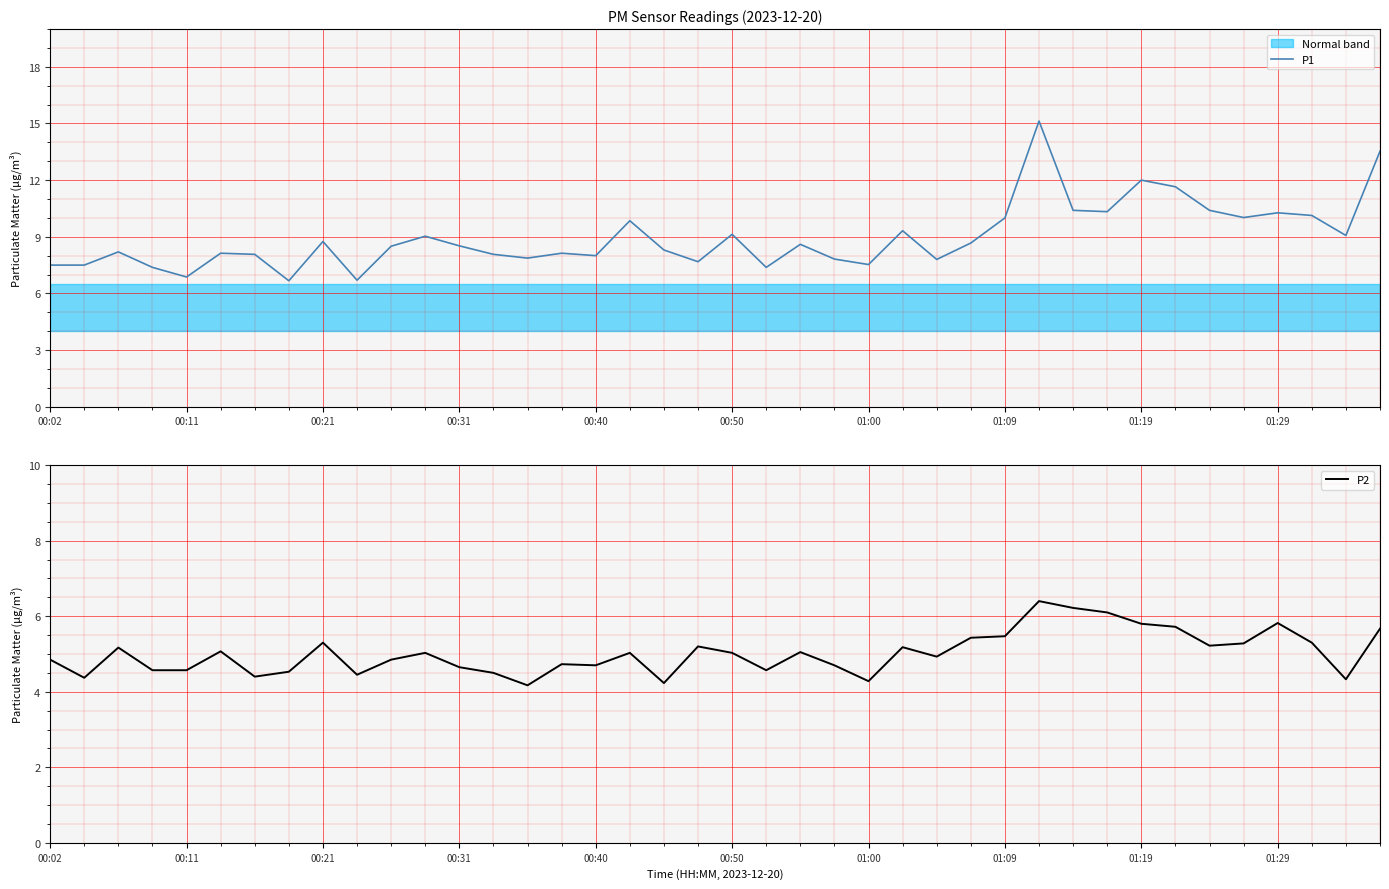

At which category is the sum across all series the highest?

29